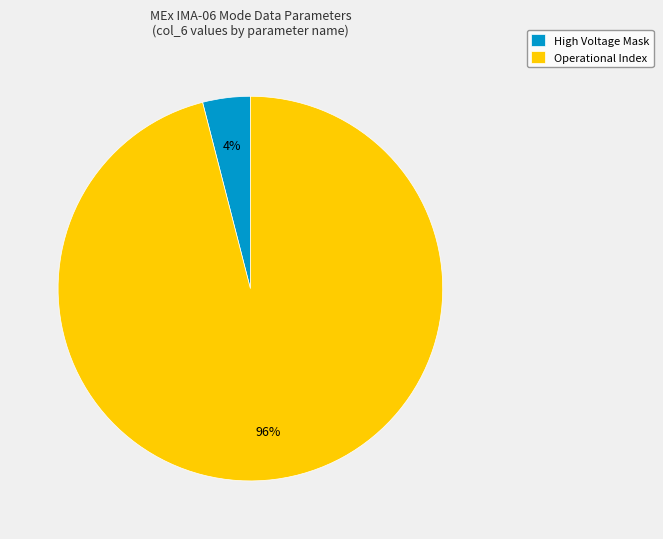

What is the majority slice?

Operational Index